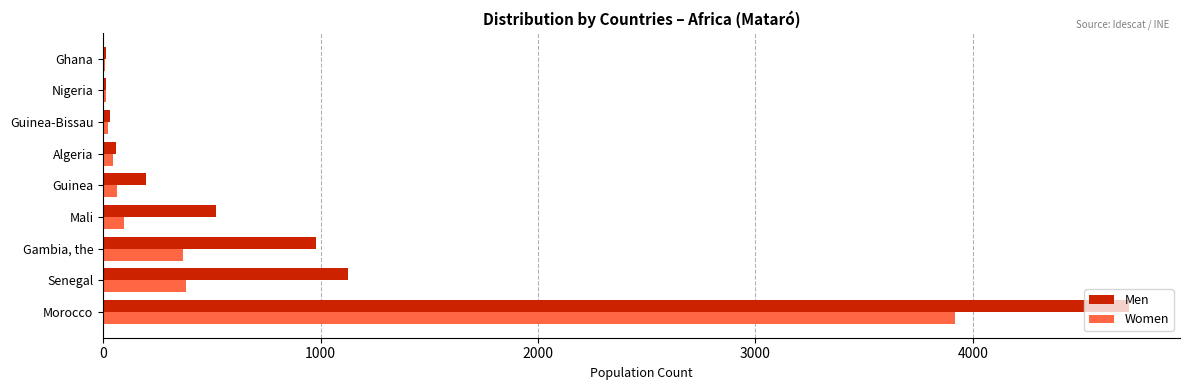

What are all the series names shown in the legend?

Men, Women